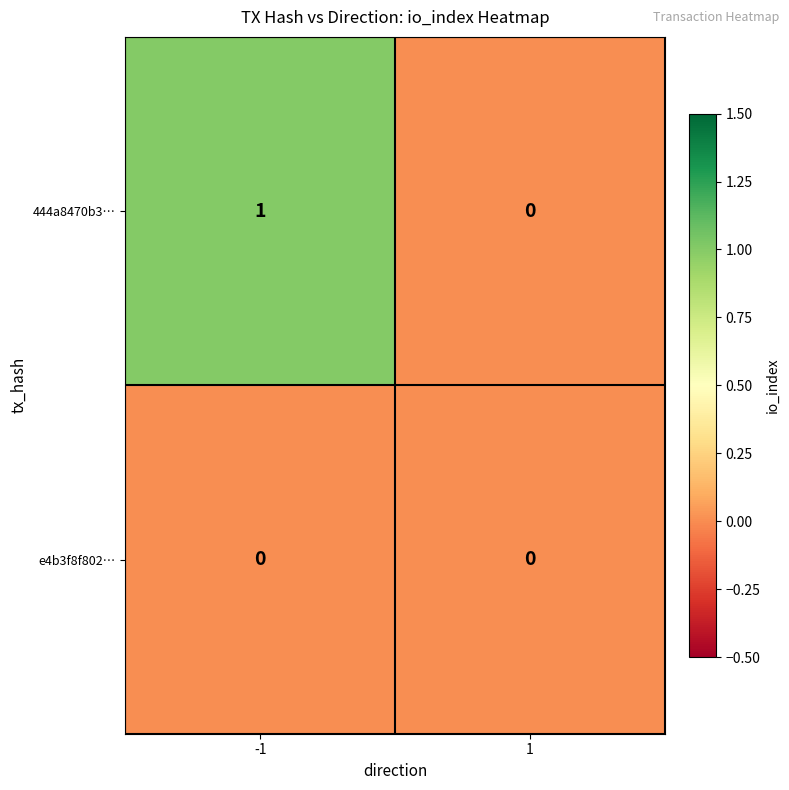

Which series has the largest range (max minus min)?

444a8470b3…